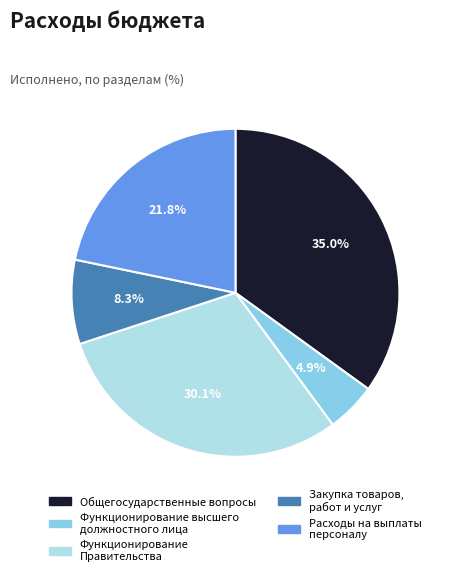

Between Функционирование высшего должностного лица and Общегосударственные вопросы, which is larger?

Общегосударственные вопросы